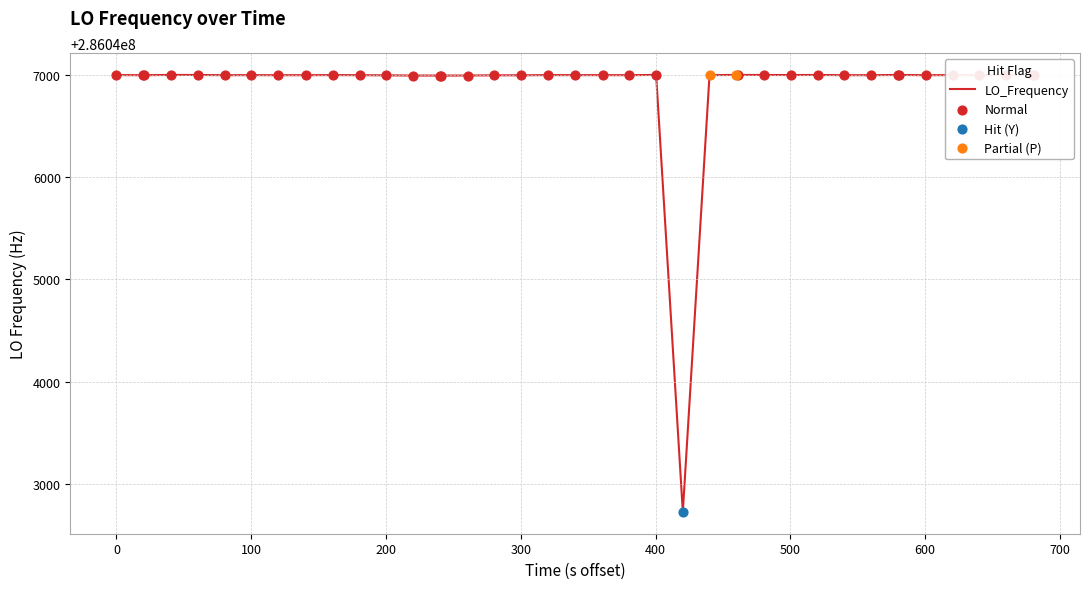

What is the greatest value displayed?

286047002.8